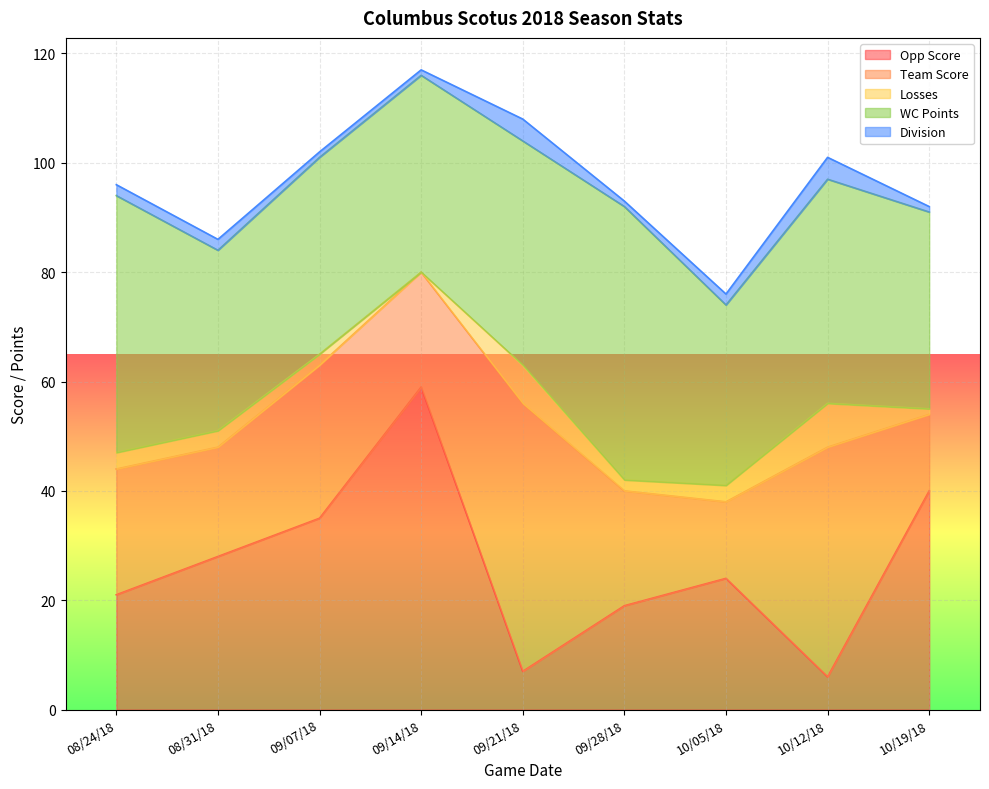

List the series in order of their peak value, lowest first.

Division, Losses, Team Score, WC Points, Opp Score